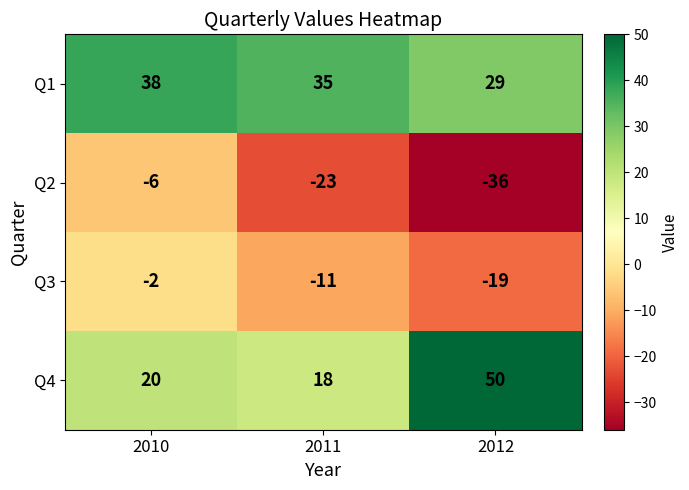

How many series are shown in this chart?

4